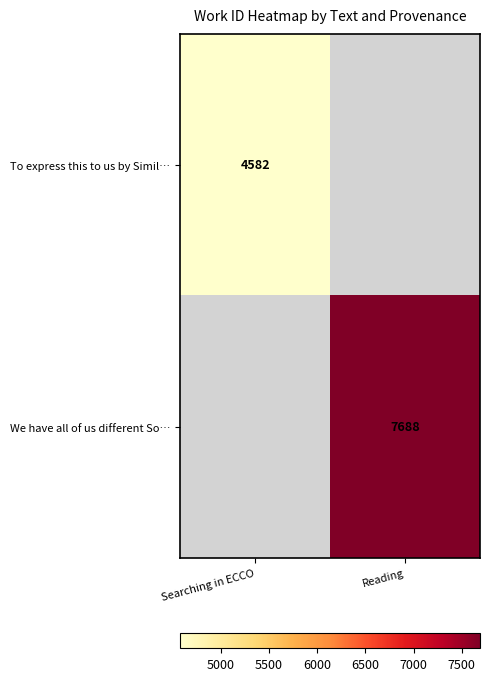

The We have all of us different So… series shows 10492 at Reading. True or false?

False